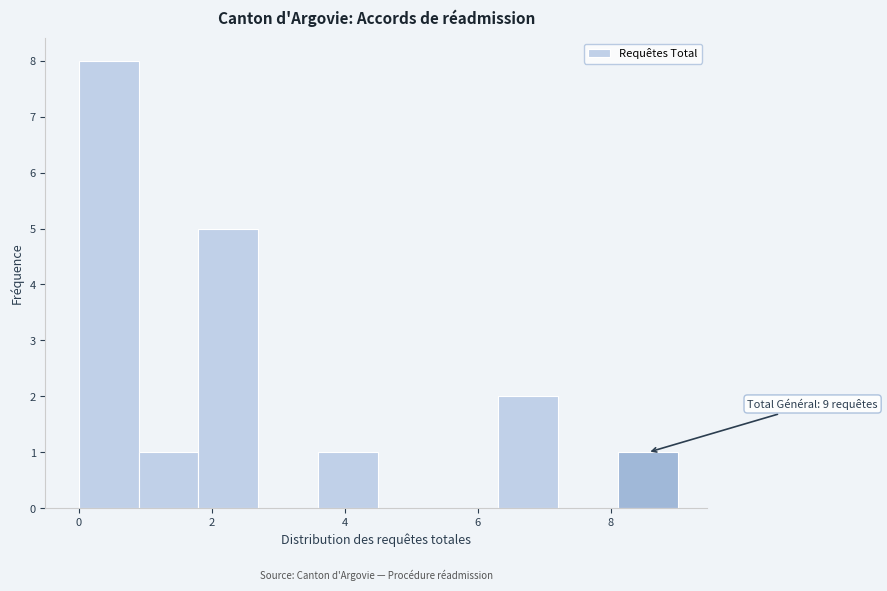

Over which range of the x-axis is the bar tallest?

0.0 to 0.9